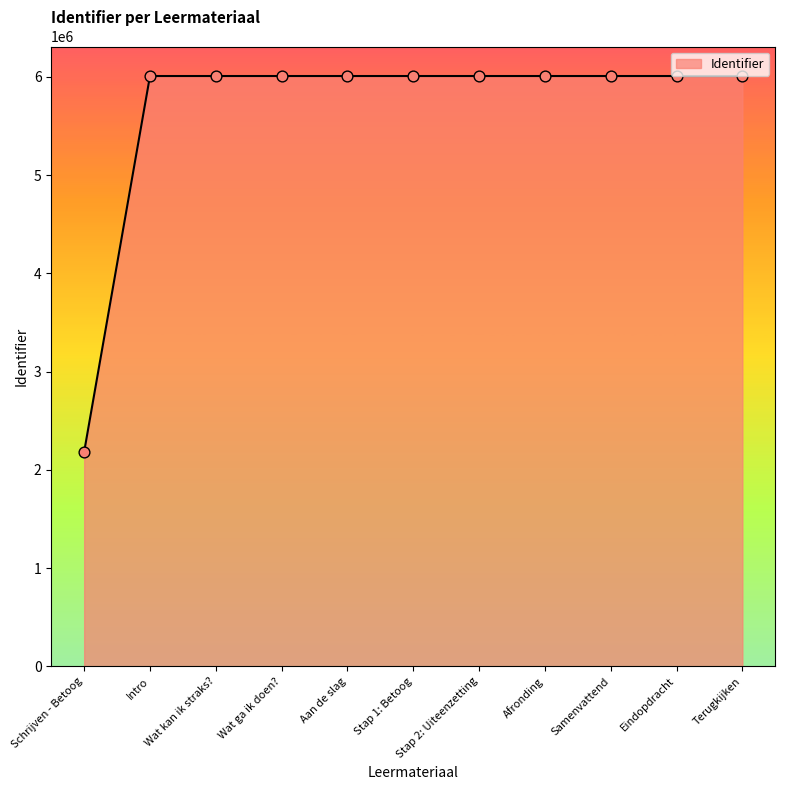

What is the change in value from Stap 2: Uiteenzetting to Afronding?

+5